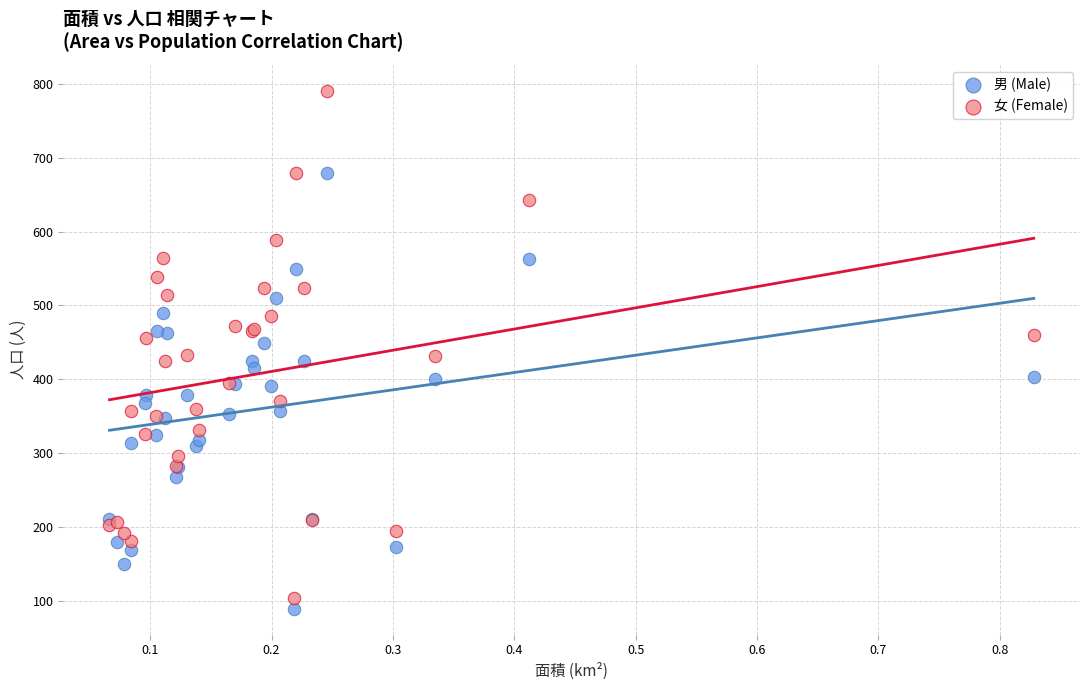

Which series reaches the maximum Y coordinate?

女 (Female)